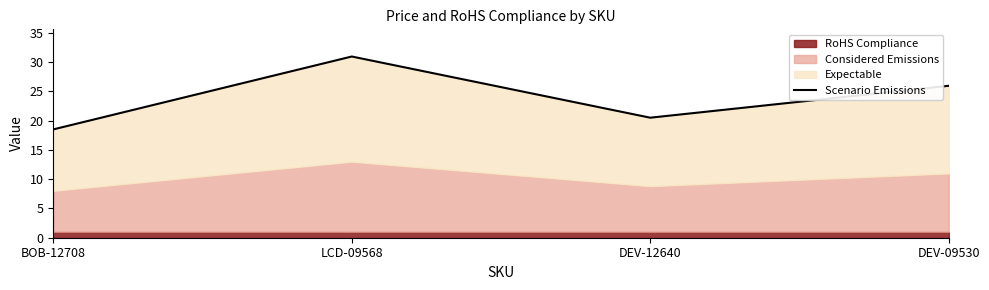

How many data points are above 25?

2